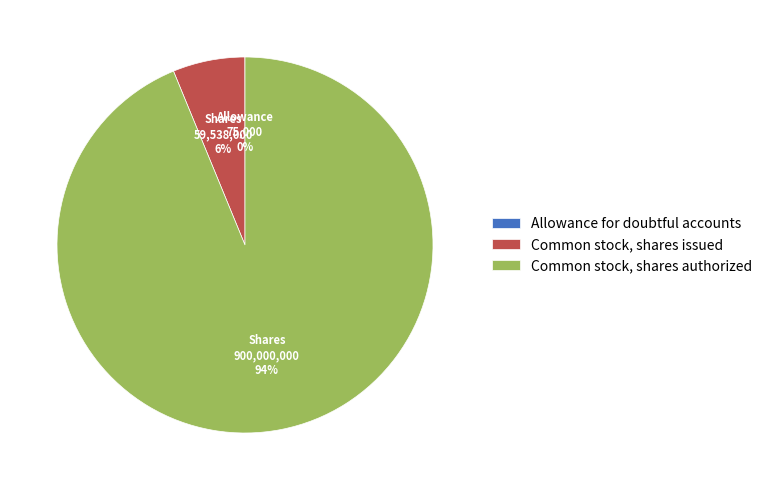

To the nearest percent, what percentage of the pie is Common stock, shares issued?

6%